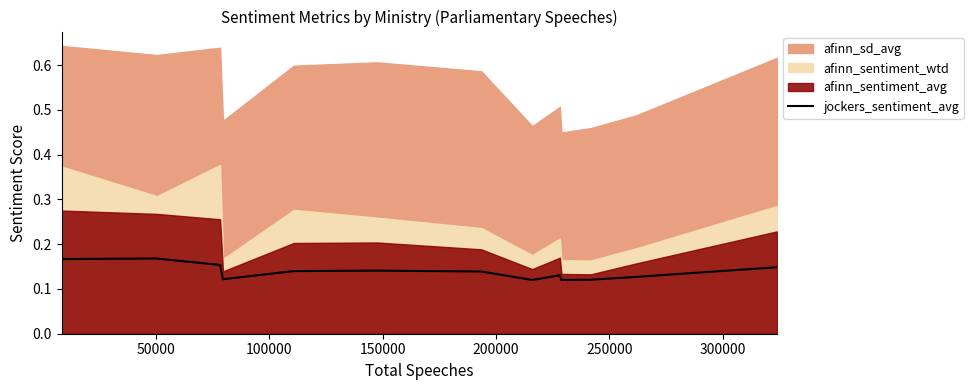

What is the sum of all values?

1.8